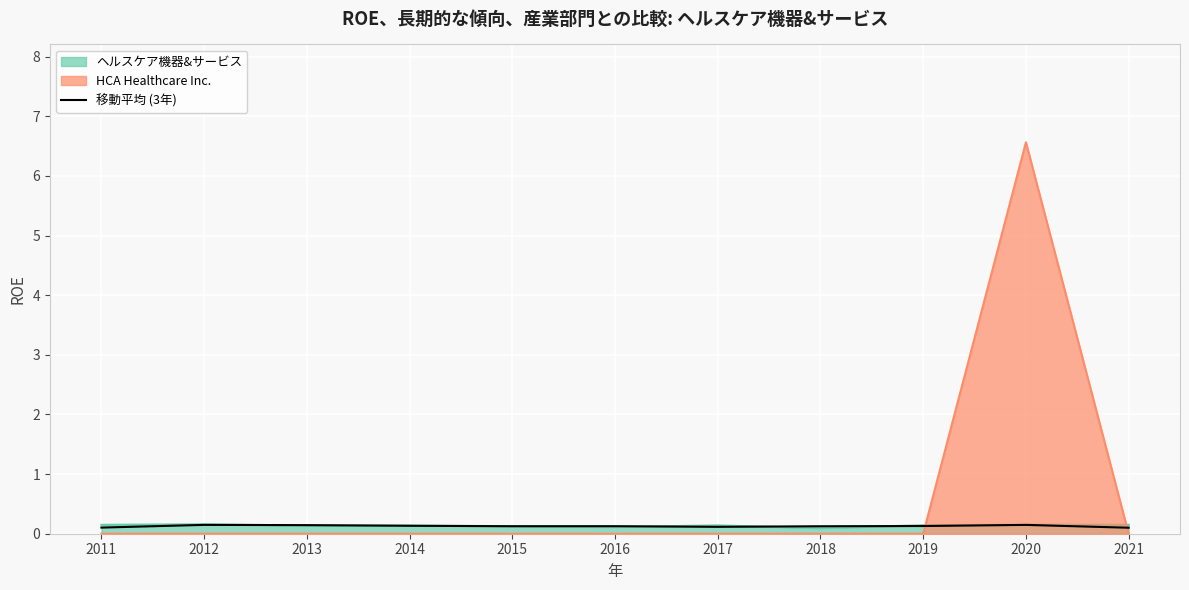

Between 2013 and 2014, which is larger?

2013